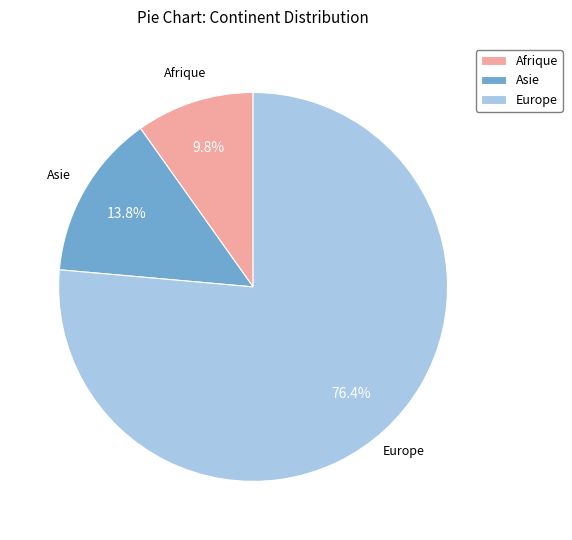

How many slices are in this pie chart?

3